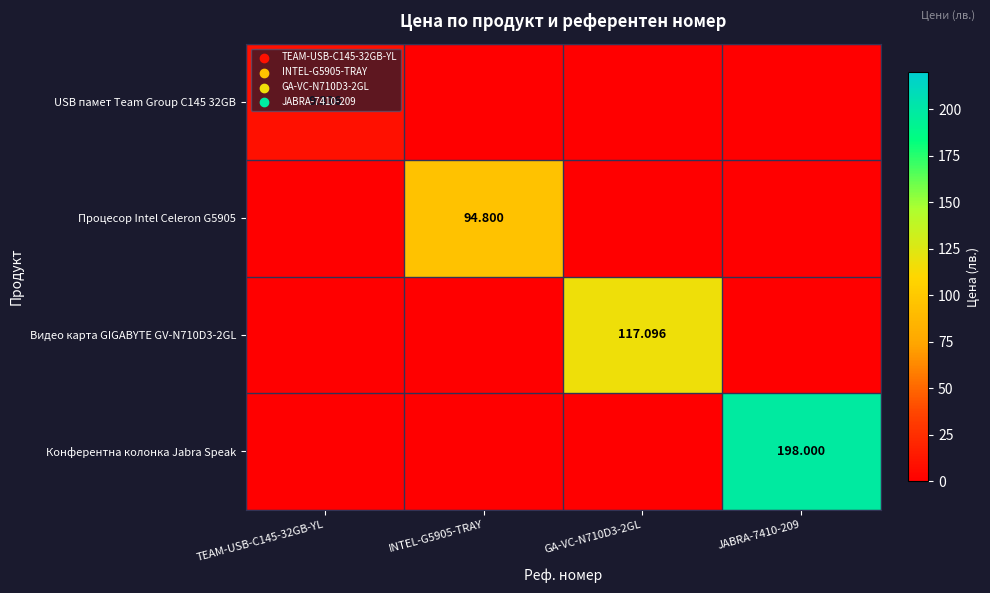

Is the value of USB памет Team Group C145 32GB at TEAM-USB-C145-32GB-YL greater than the value of Процесор Intel Celeron G5905 at TEAM-USB-C145-32GB-YL?

Yes